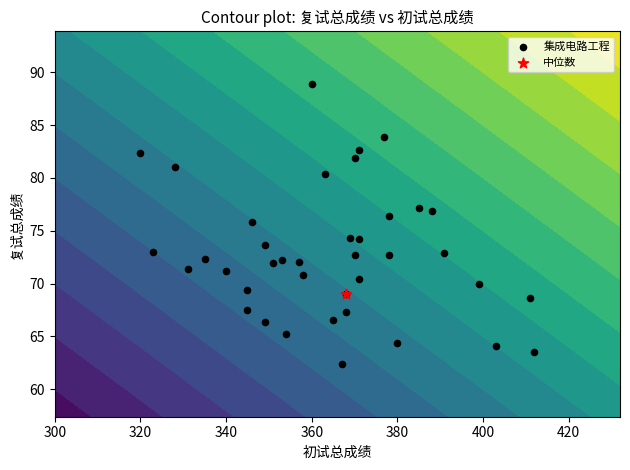

What is the difference between the maximum and minimum values?

26.5